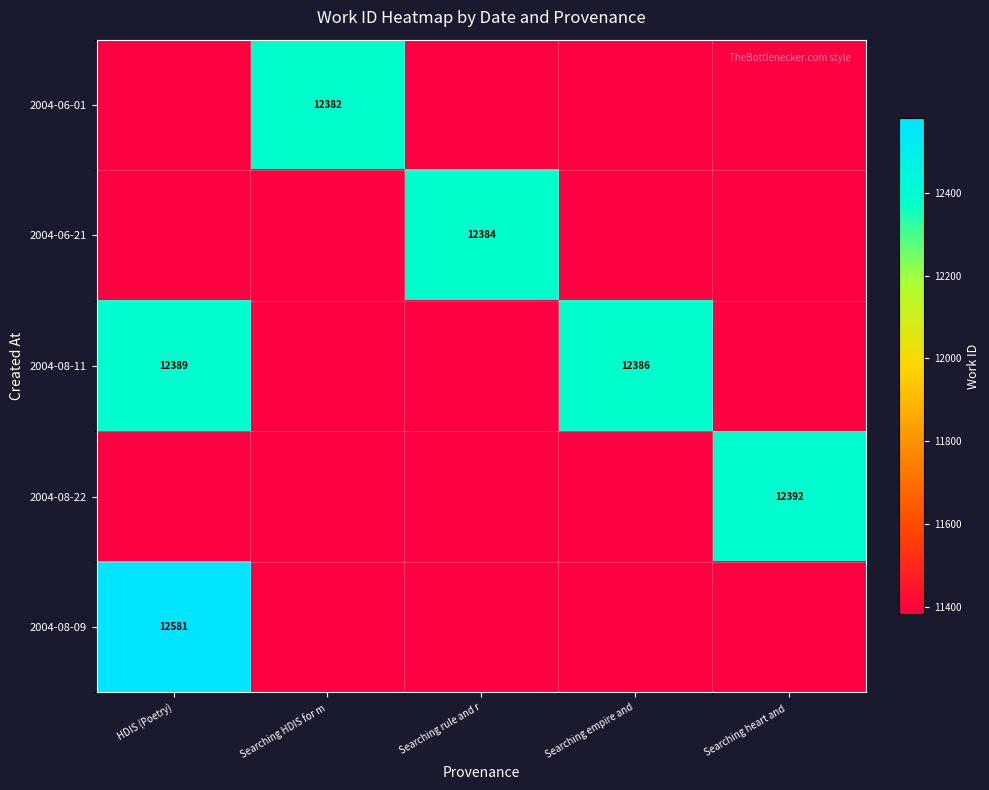

Between Searching HDIS for m and HDIS (Poetry), which is larger?

Searching HDIS for m